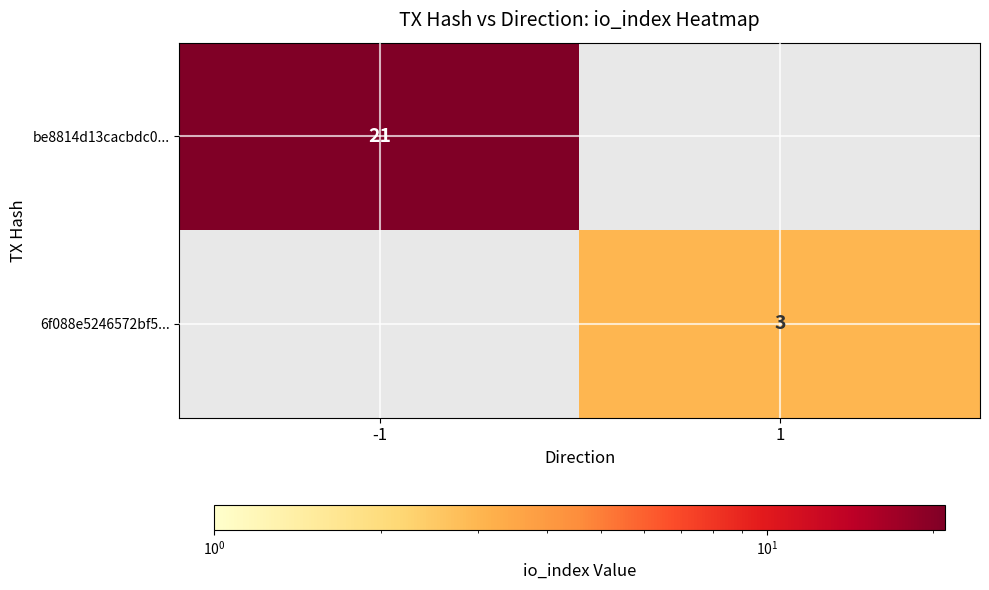

What is the minimum value shown in the chart?

3.0